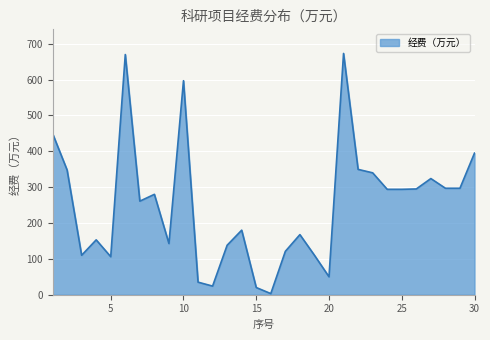

What is the greatest value displayed?

673.0